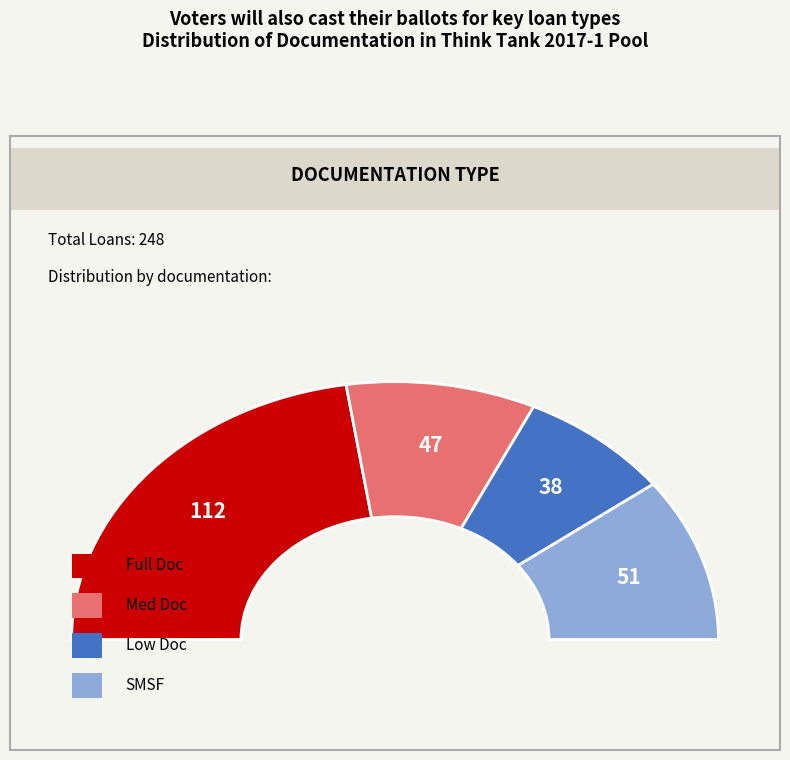

What is the smallest slice in the pie chart?

Low Doc